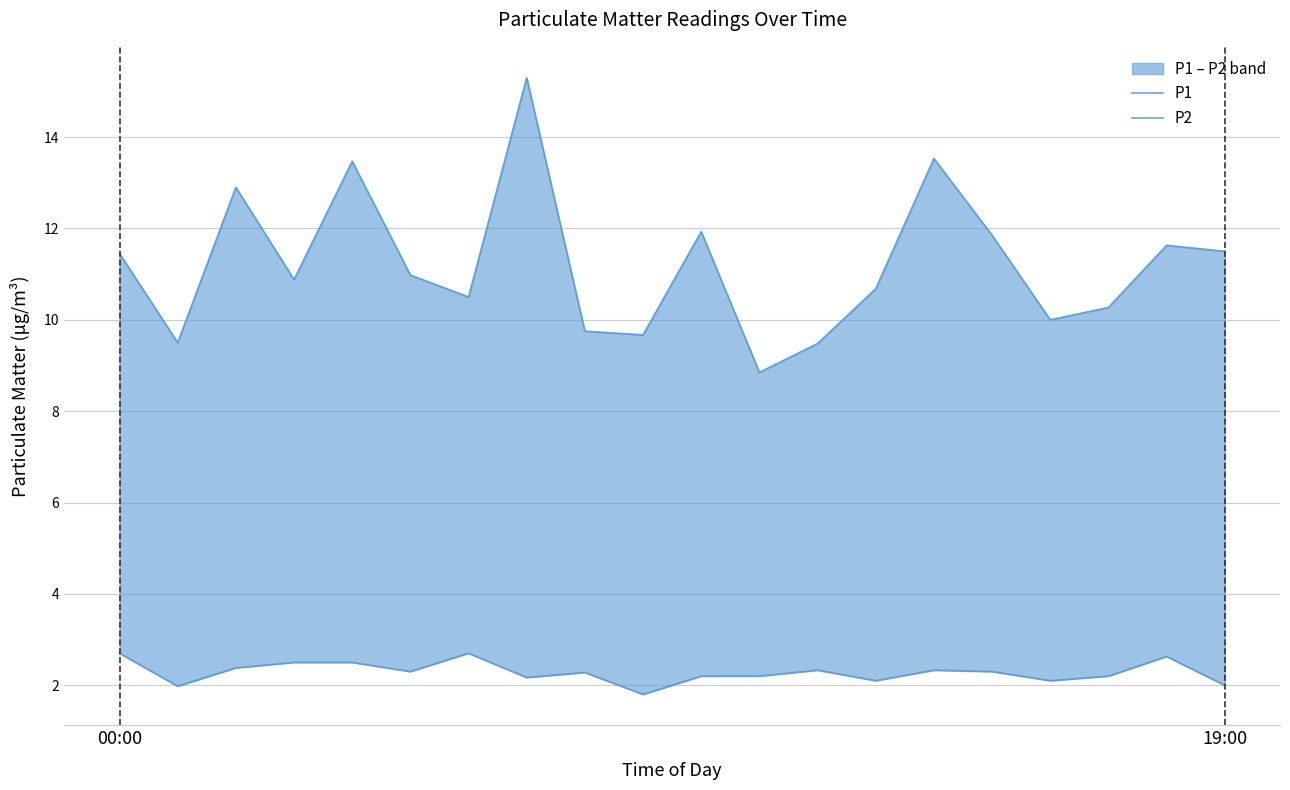

Reading left to right, list all the values displayed in this chart.

P1: 11.4	9.5	12.9	10.9	13.5	11.0	10.5	15.3	9.8	9.7	11.9	8.8	9.5	10.7	13.5	11.8	10.0	10.3	11.6	11.5
P2: 2.7	2.0	2.4	2.5	2.5	2.3	2.7	2.2	2.3	1.8	2.2	2.2	2.3	2.1	2.3	2.3	2.1	2.2	2.6	2.0